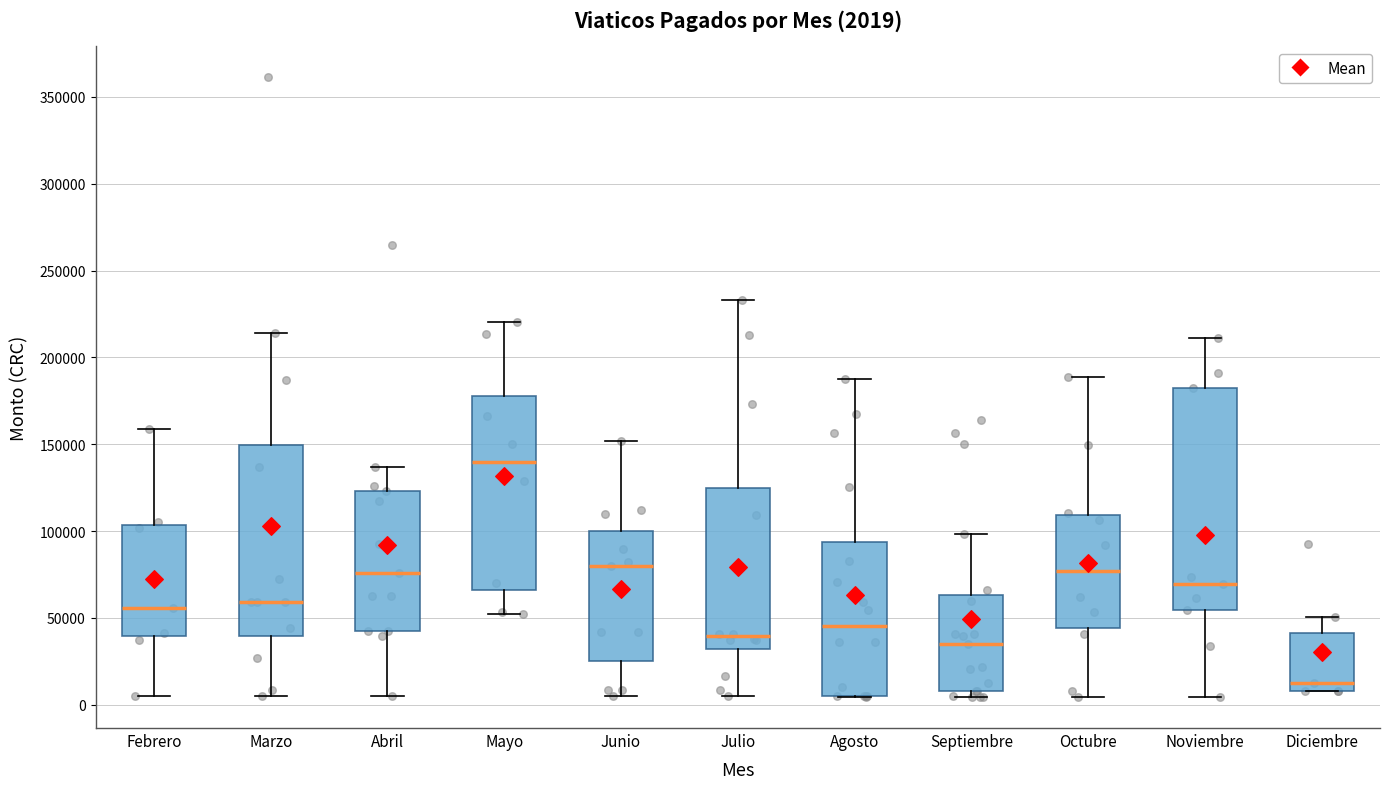

Which box is the tallest, from its lower edge to its upper edge?

Noviembre